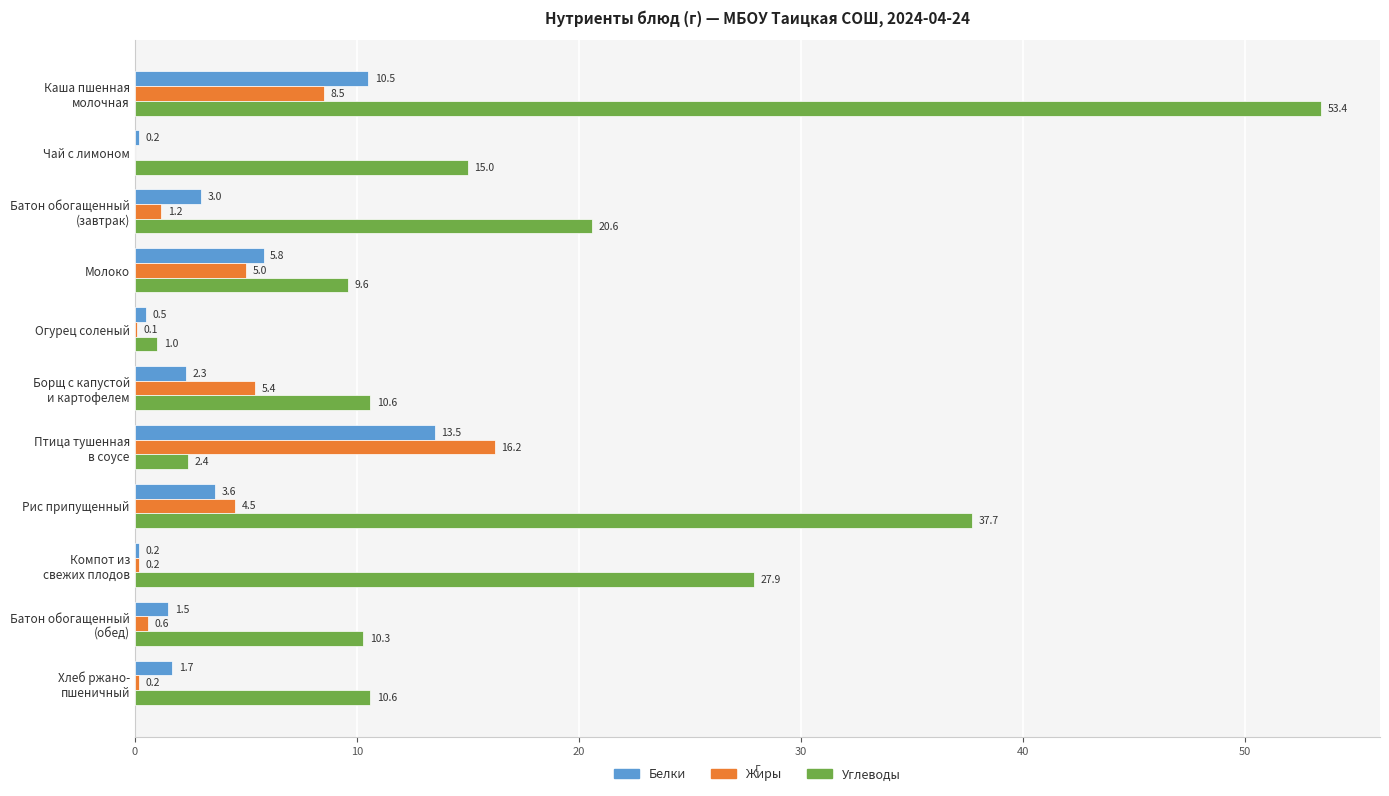

Is the value of Белки at Огурец соленый greater than the value of Жиры at Молоко?

No